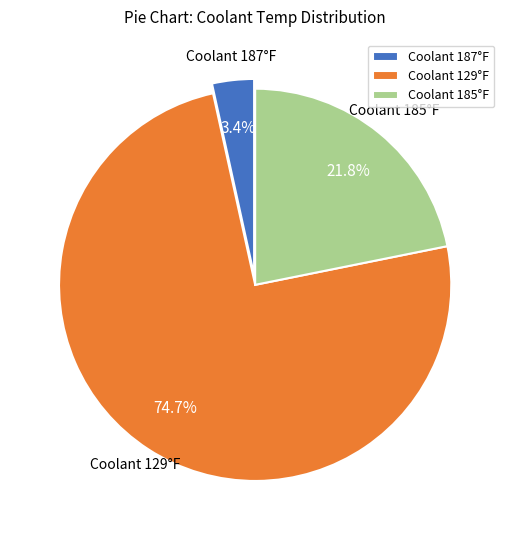

Rank the categories by value from highest to lowest.

Coolant 129°F, Coolant 185°F, Coolant 187°F